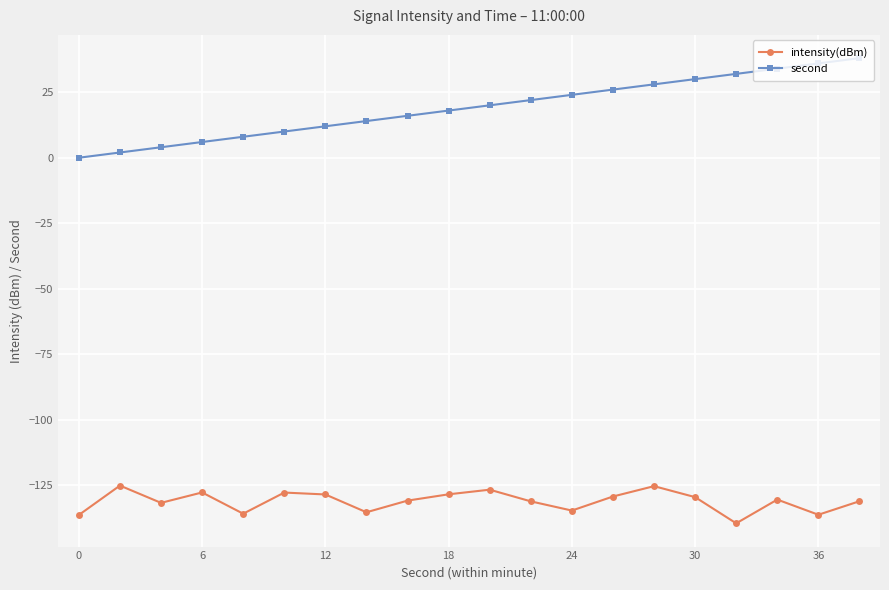

True or false: intensity(dBm) and second intersect in this chart.

False